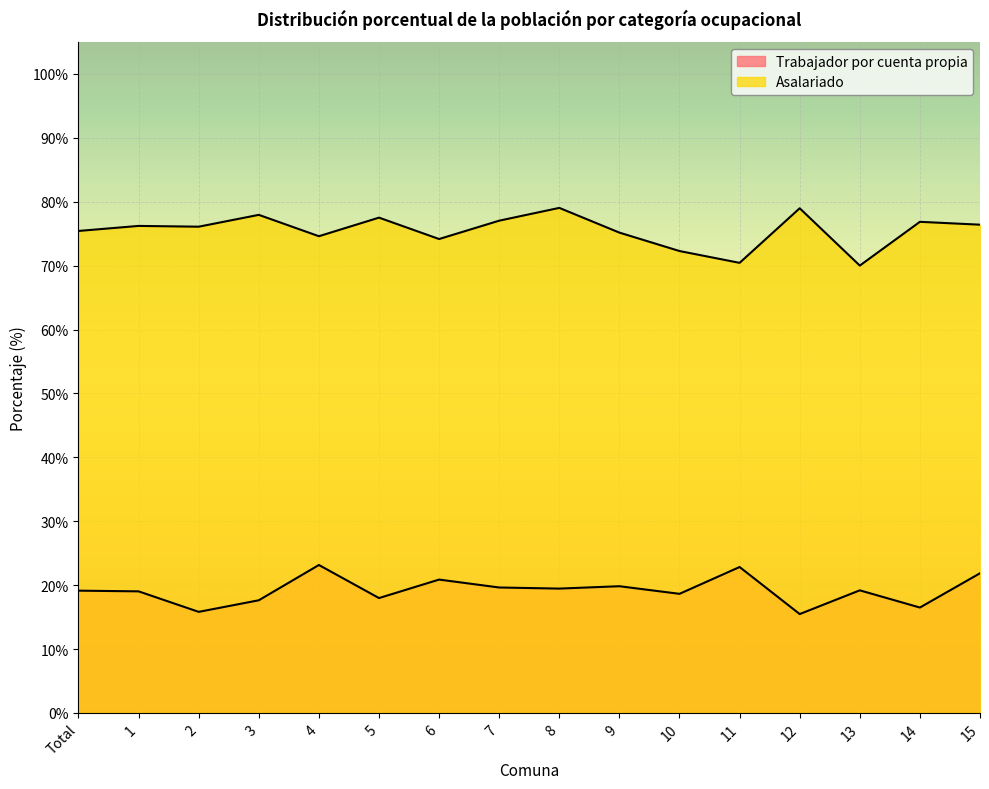

How many lines are shown in the chart?

2